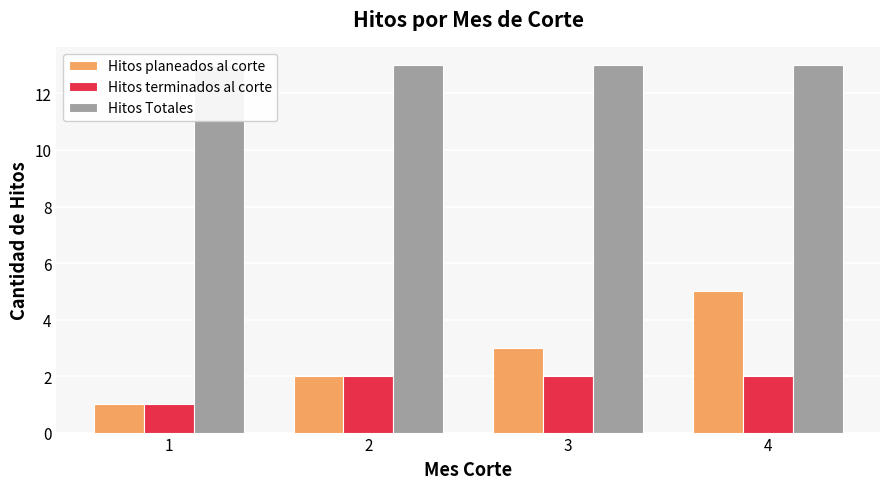

What is the difference between the maximum and minimum values in the Hitos planeados al corte series?

4